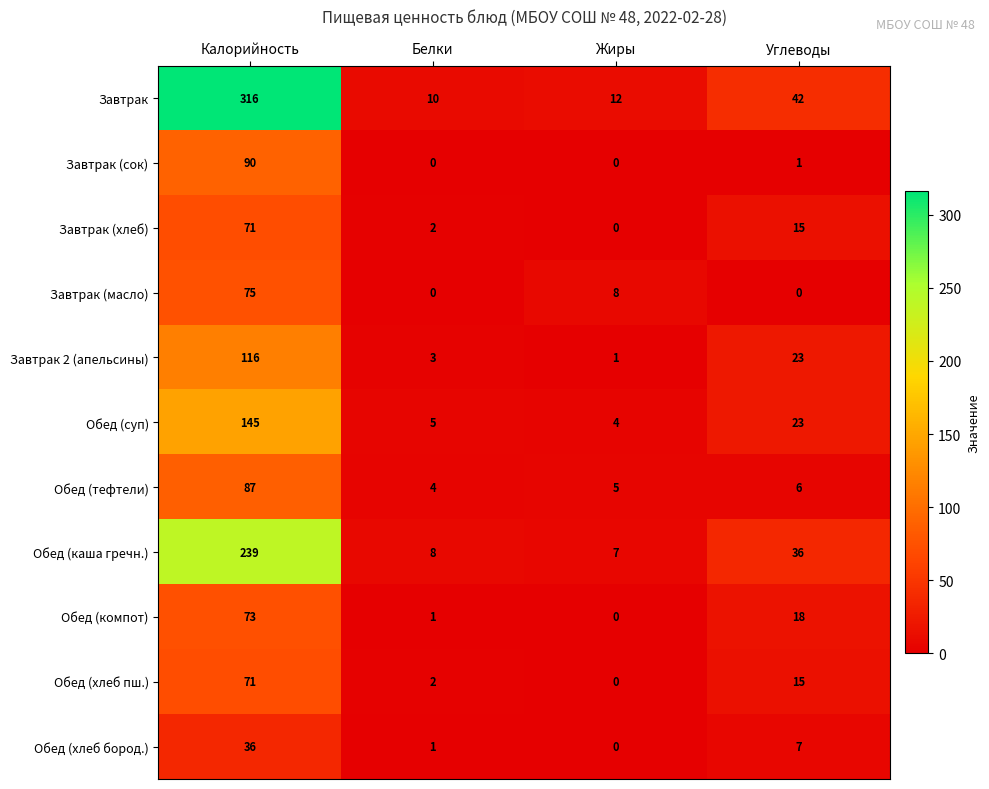

Where is Обед (каша гречн.) nearest to the value 123?

Углеводы